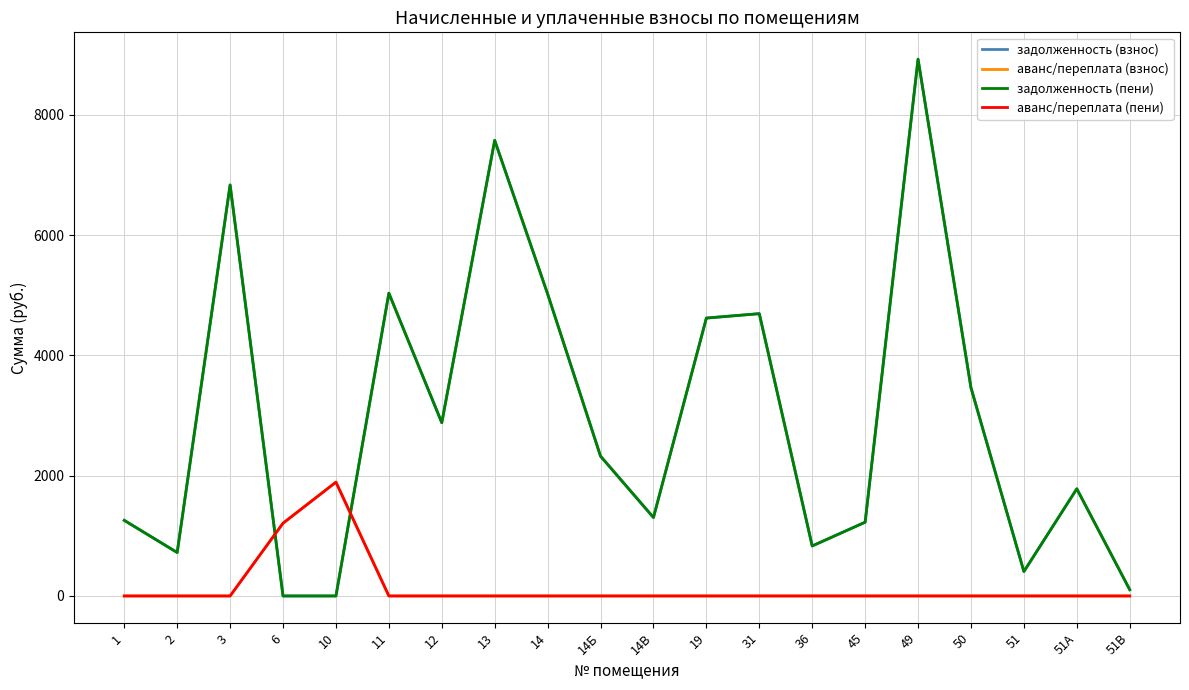

Does the chart display data point markers on the line(s)?

No